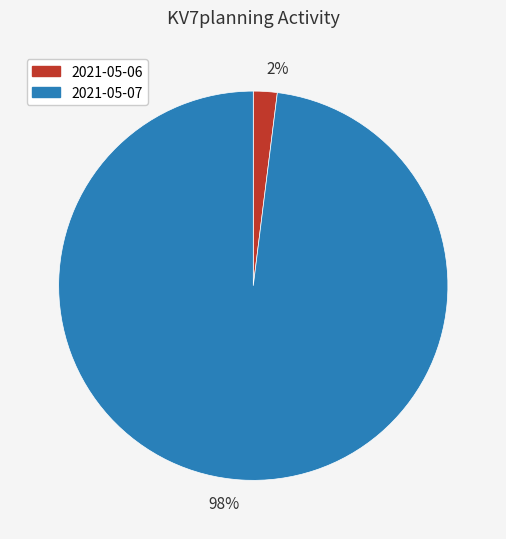

Does any single category account for the majority?

Yes